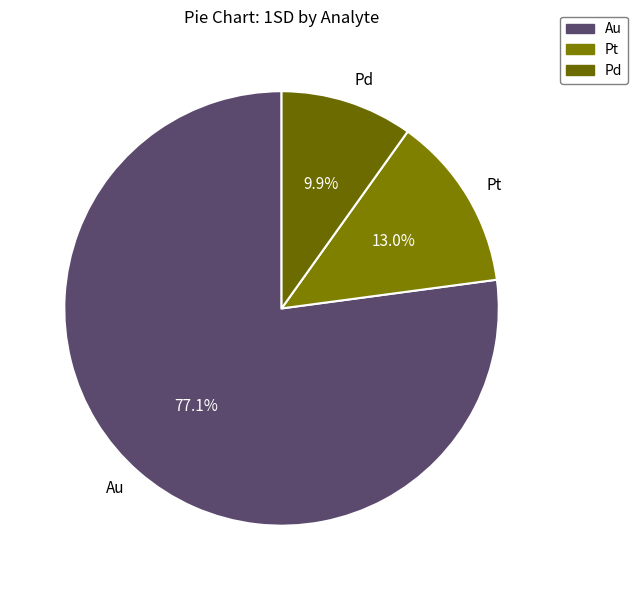

Which has a higher value, Pt or Au?

Au